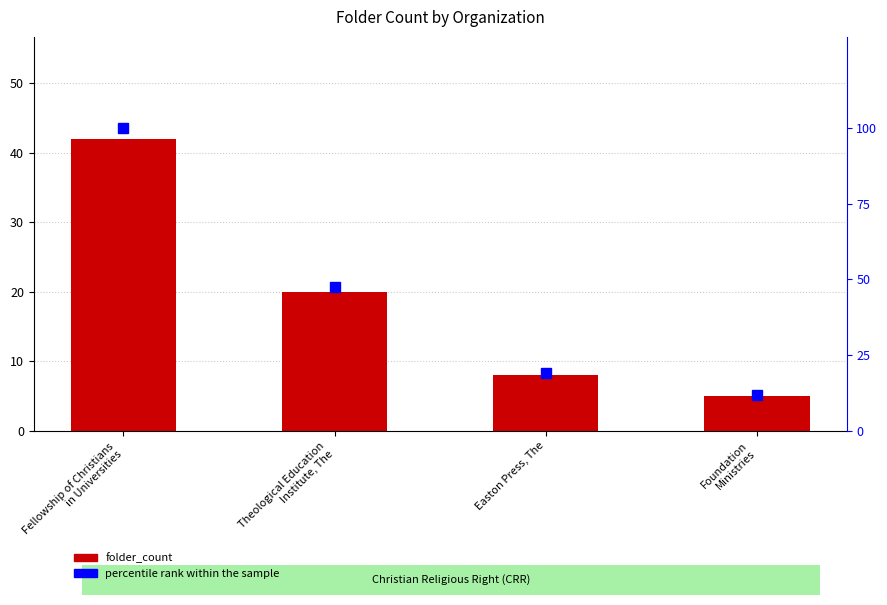

Reading left to right, transcribe all the data shown in this chart.

folder_count: Fellowship of Christians
in Universities=42.0	Theological Education
Institute, The=20.0	Easton Press, The=8.0	Foundation
Ministries=5.0
percentile rank within the sample: Fellowship of Christians
in Universities=100.0	Theological Education
Institute, The=47.6	Easton Press, The=19.0	Foundation
Ministries=11.9